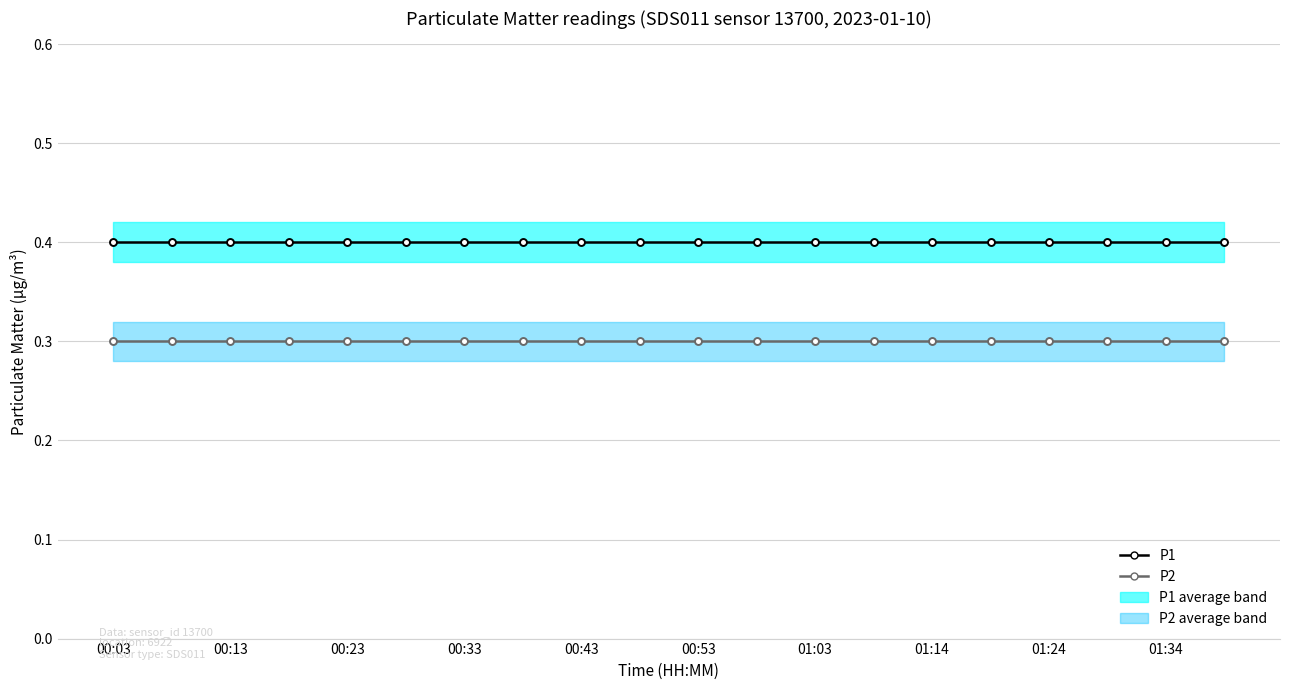

Is it true that P1 equals 0.4 at 00:53?

True